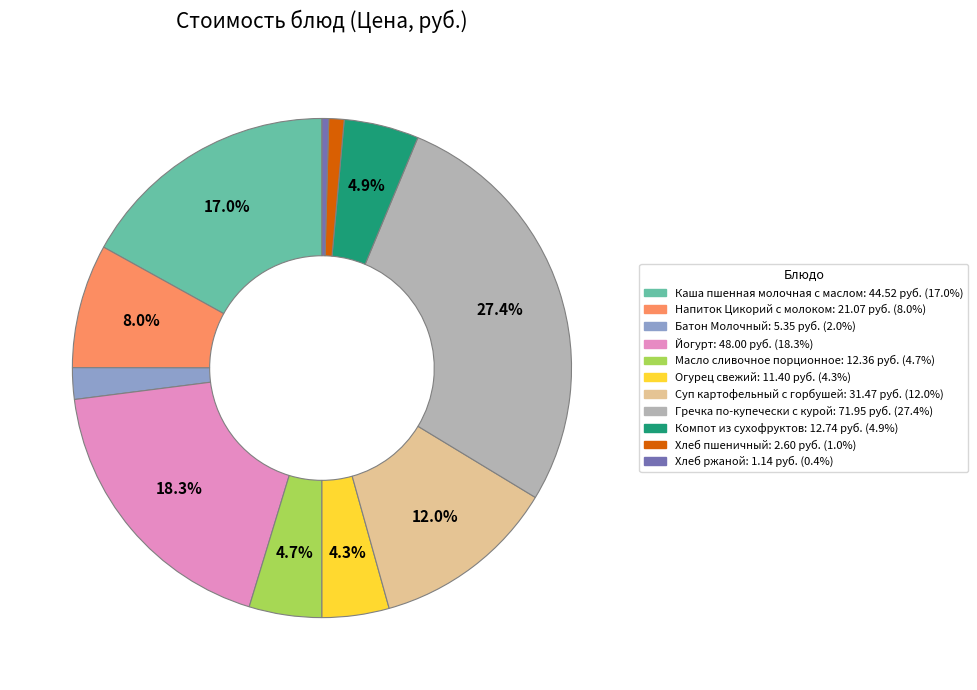

To the nearest percent, what percentage of the pie is Батон Молочный?

2%